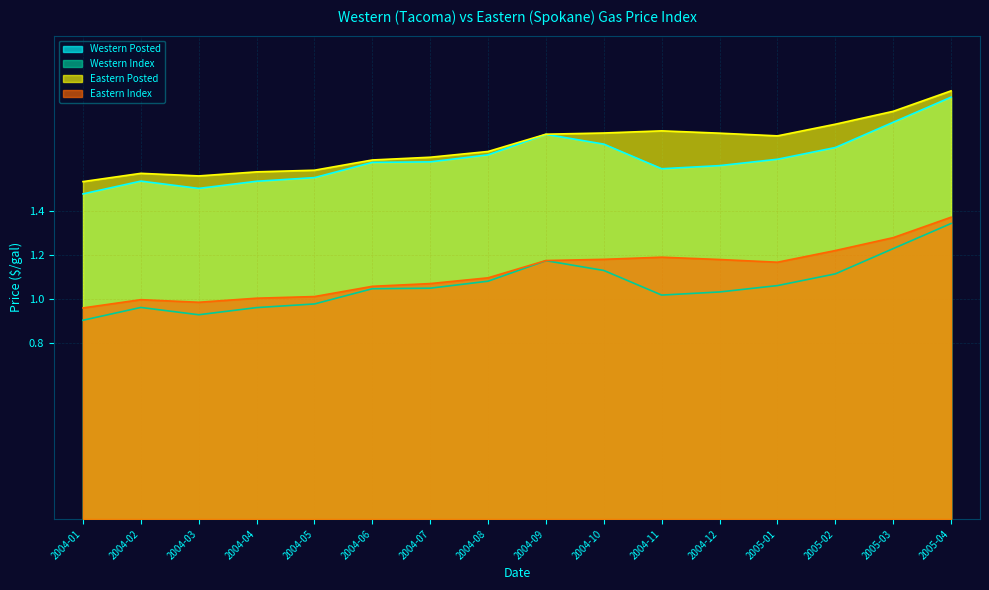

True or false: Western Index and Western Posted intersect in this chart.

False